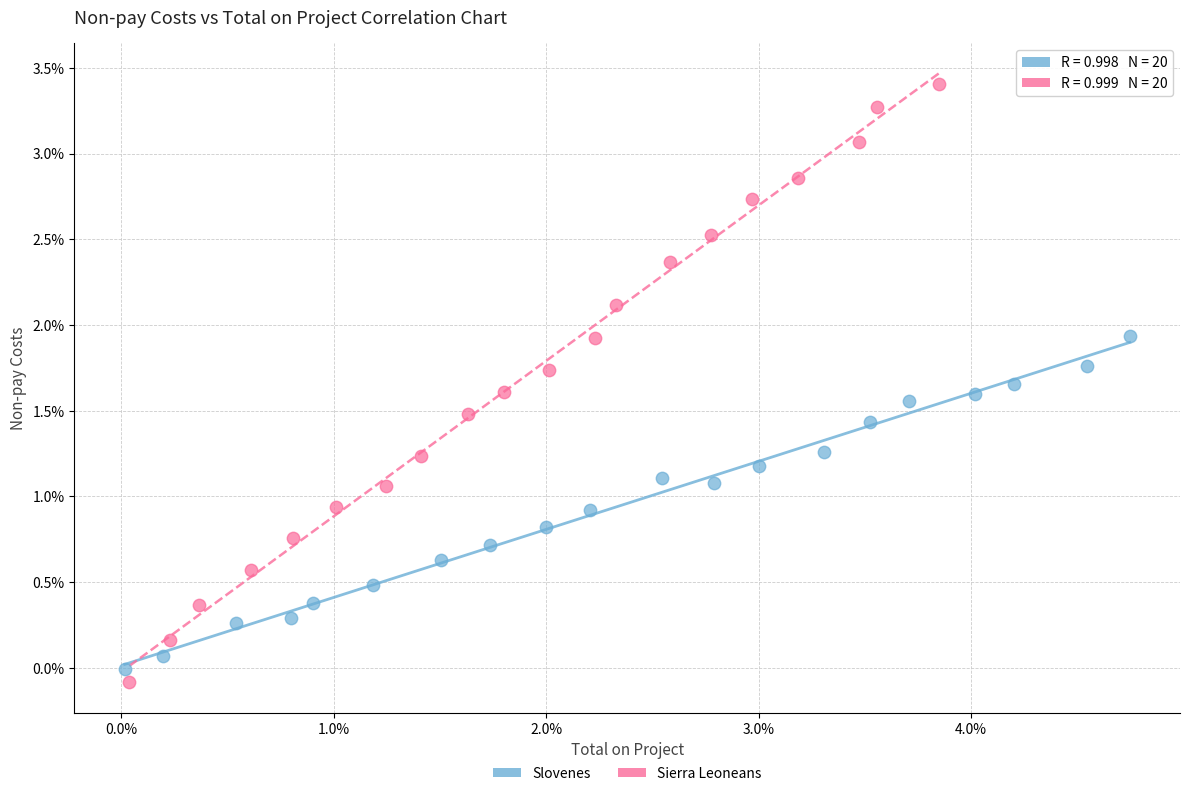

Which series reaches the maximum Y coordinate?

Sierra Leoneans